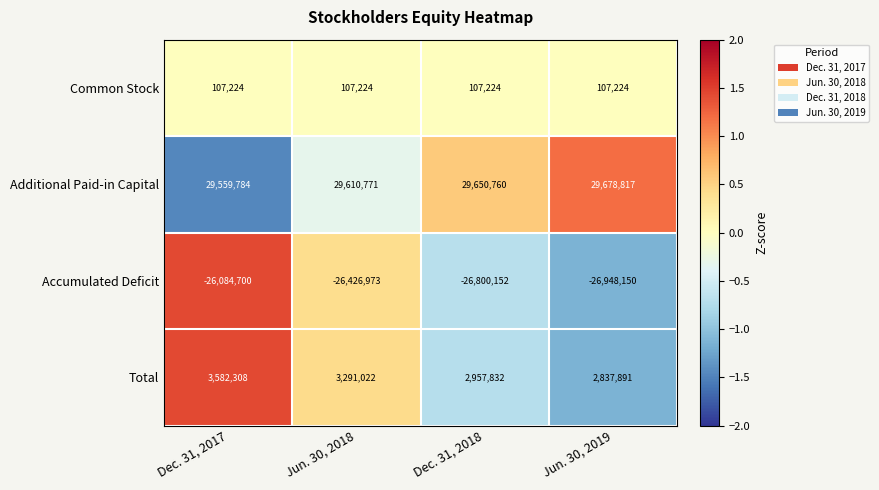

Which label corresponds to the smallest value in the chart?

Jun. 30, 2019